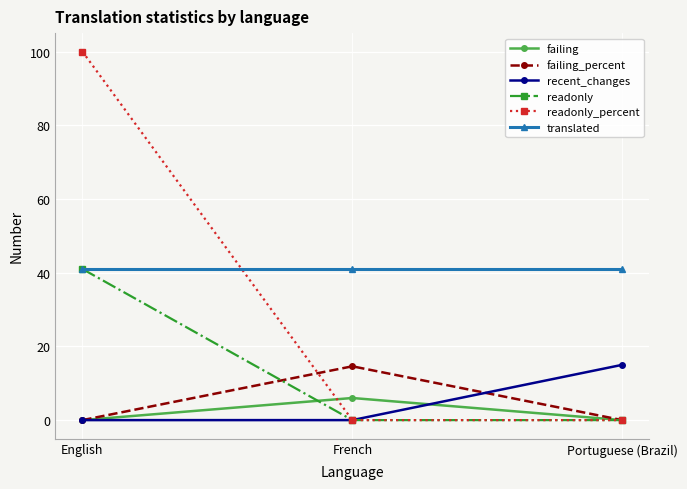

What is the sum of the recent_changes values at French and Portuguese (Brazil)?

15.0